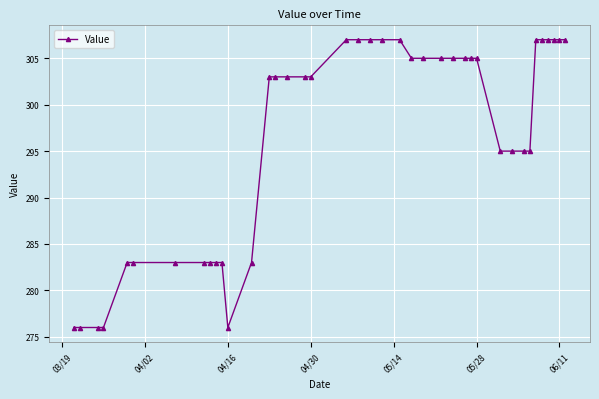

What is the sum of all values?

11851